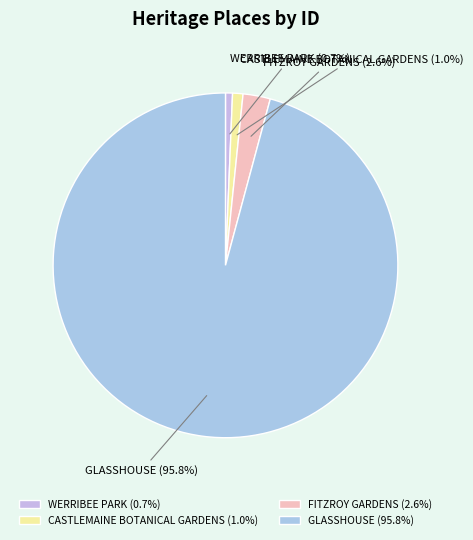

Combined, do GLASSHOUSE and WERRIBEE PARK account for over 50%?

Yes